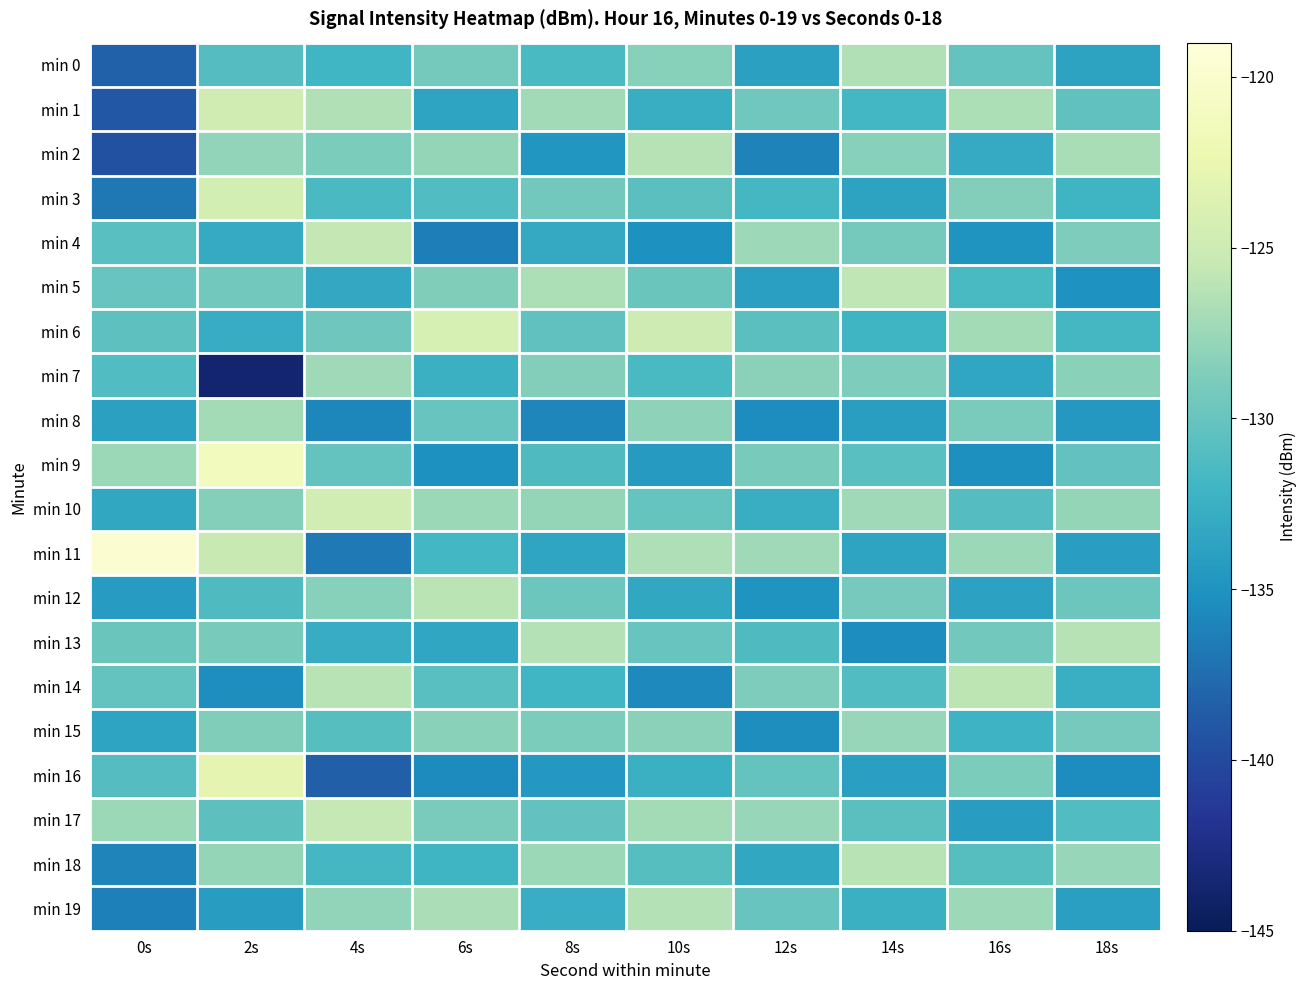

What is the total value across all series at 8s?

-2612.2